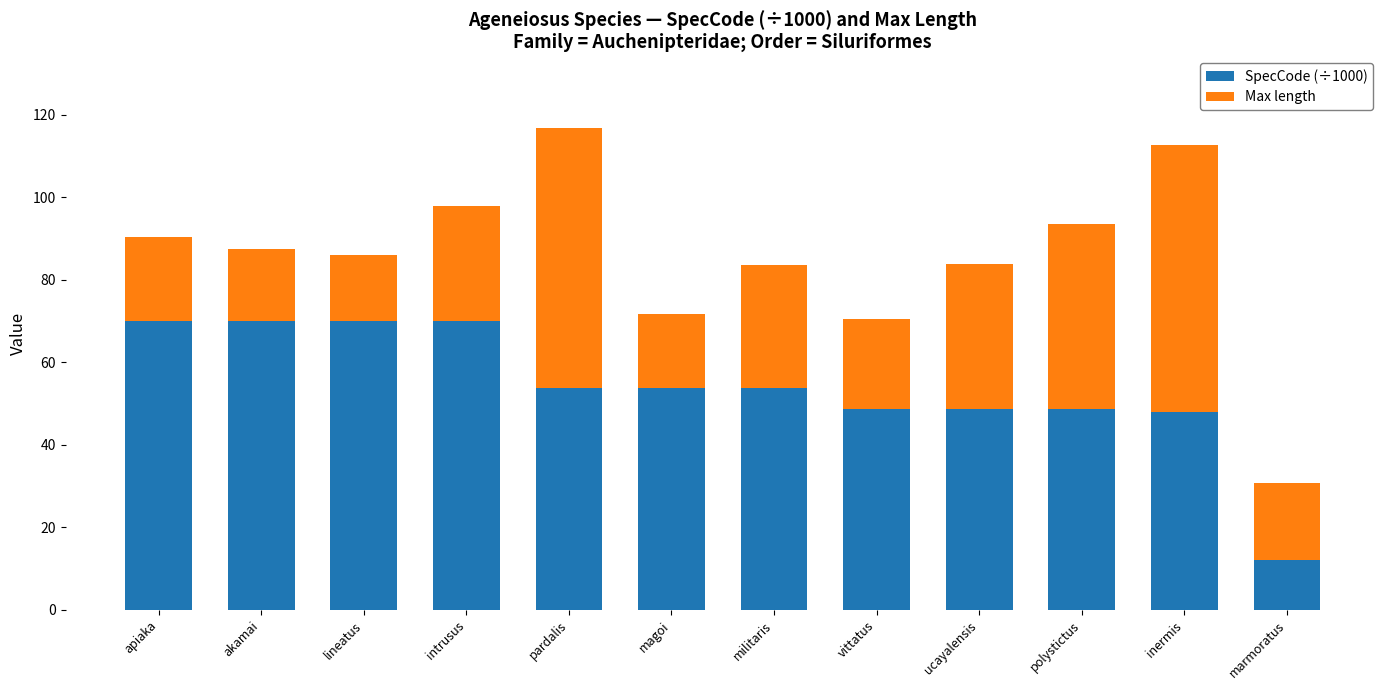

What is the lowest value of the SpecCode (÷1000) series?

12.1